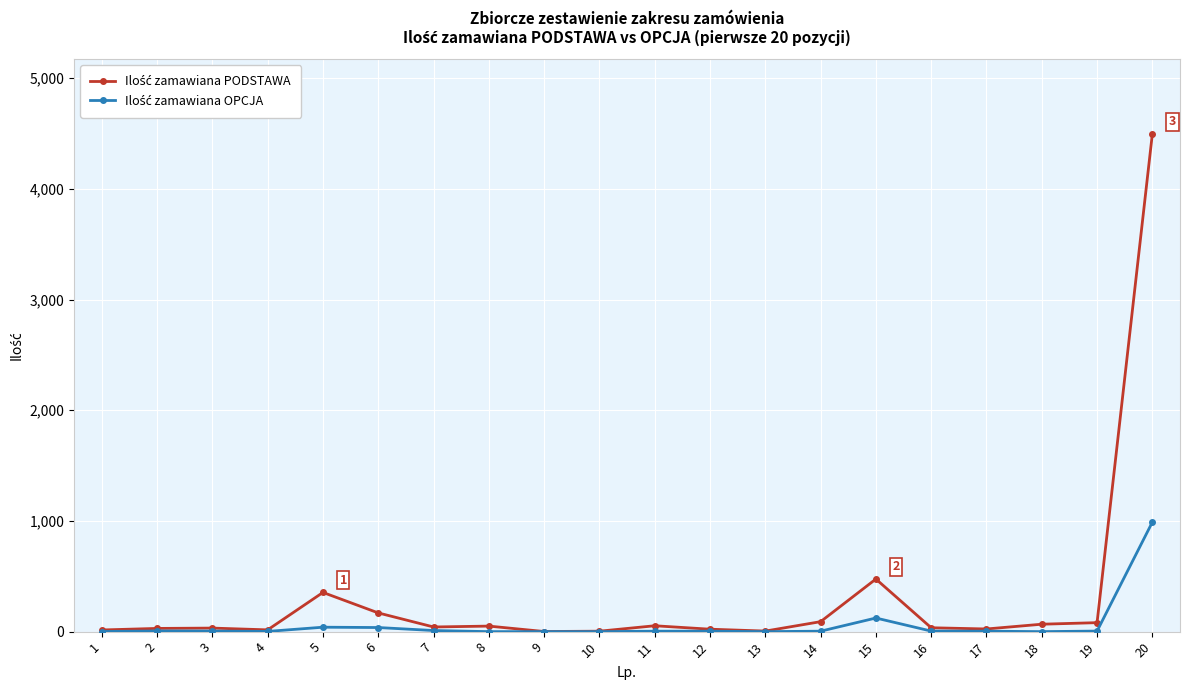

Count the number of categories in the chart.

20